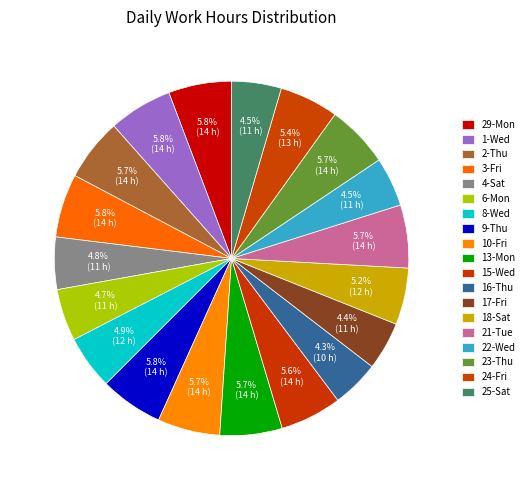

How many slices are in this pie chart?

19